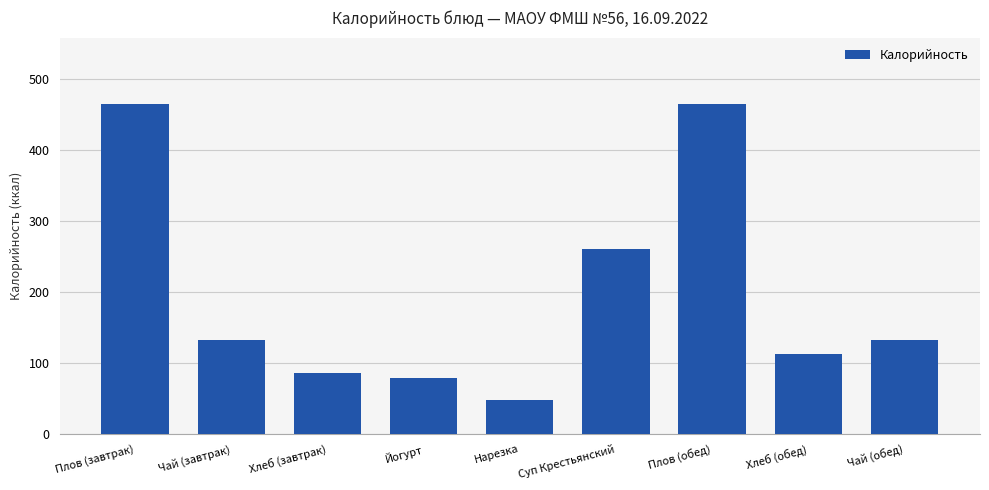

What is the change in value from Плов (завтрак) to Нарезка?

-417